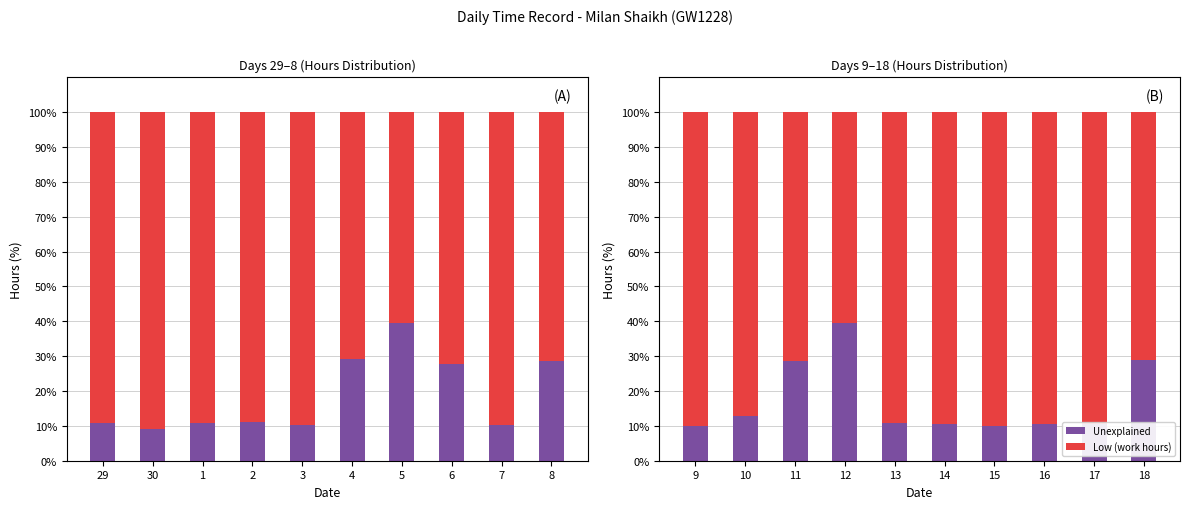

Which series changed the most between 9 and 18?

Unexplained